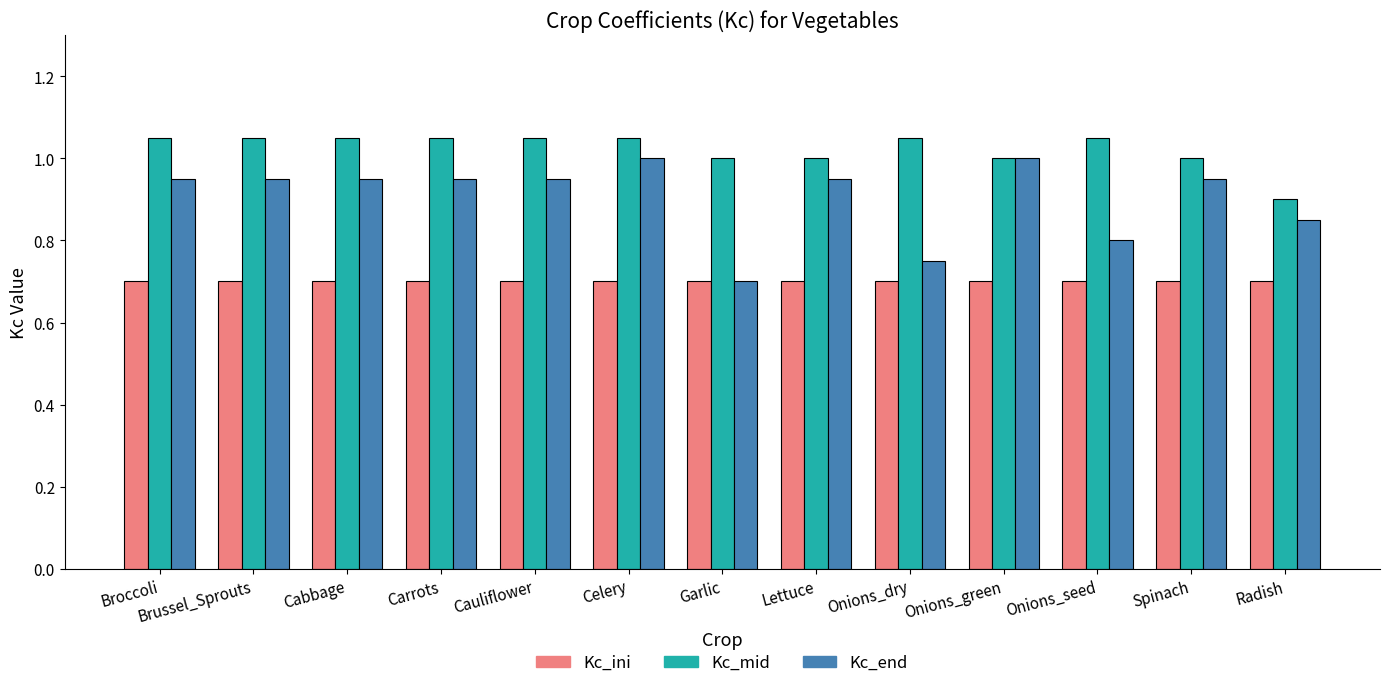

Which series changed the most between Cauliflower and Garlic?

Kc_end